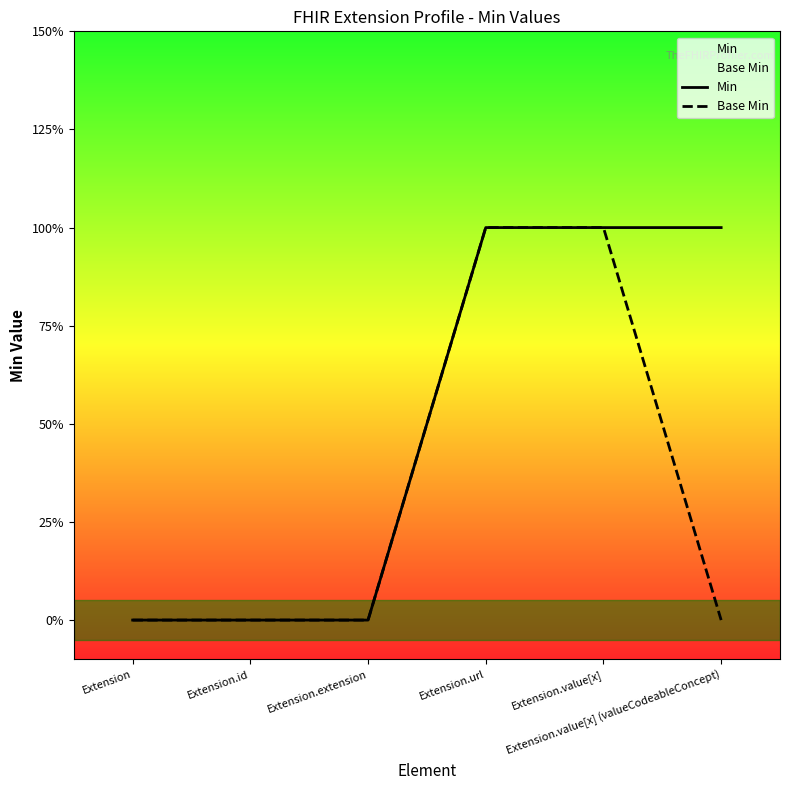

Which series changed the most between Extension.extension and Extension.value[x] (valueCodeableConcept)?

Min